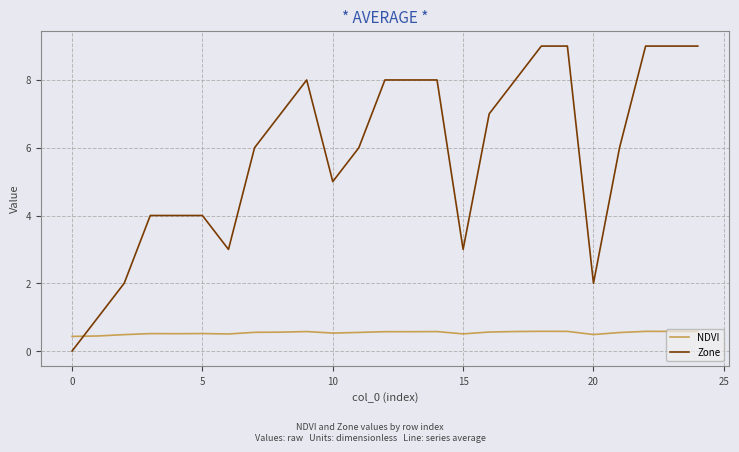

Does the chart display data point markers on the line(s)?

No